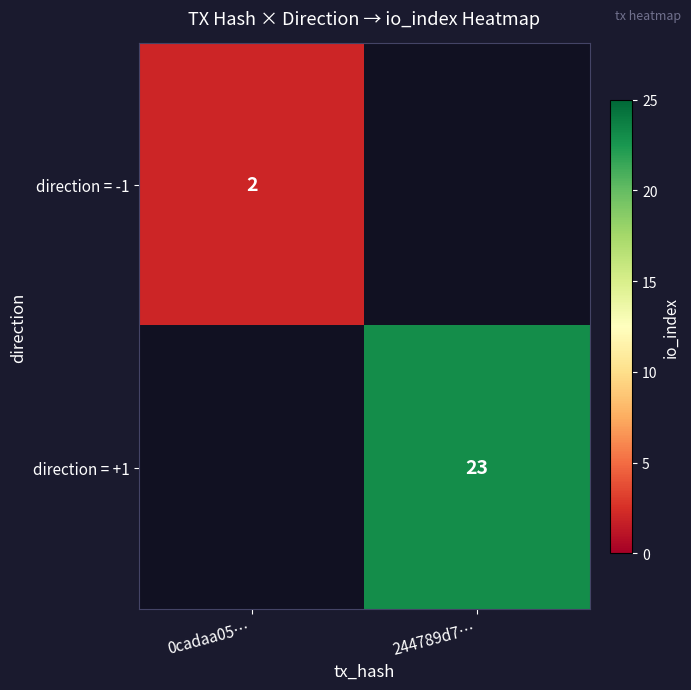

True or false: direction = -1 has a value of 2 at 0cadaa05….

True